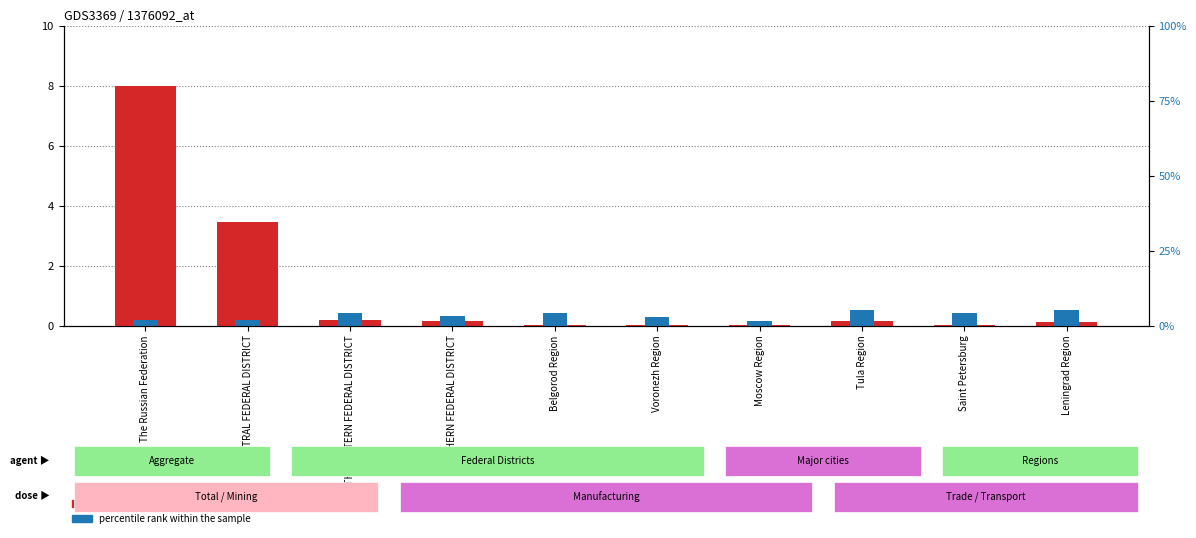

At Leningrad Region, list the series in order from smallest to largest.

count, percentile rank within the sample